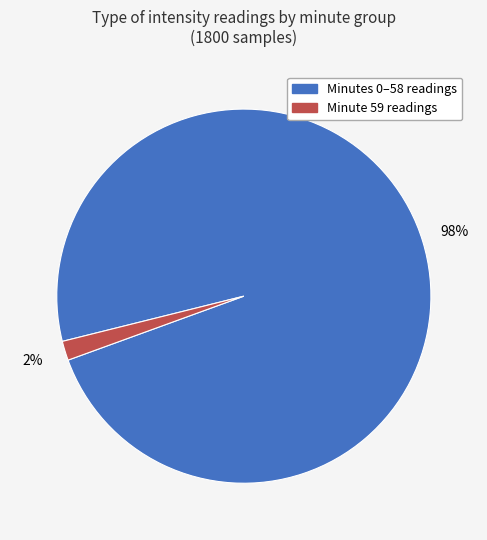

To the nearest percent, what is the average slice percentage?

50%